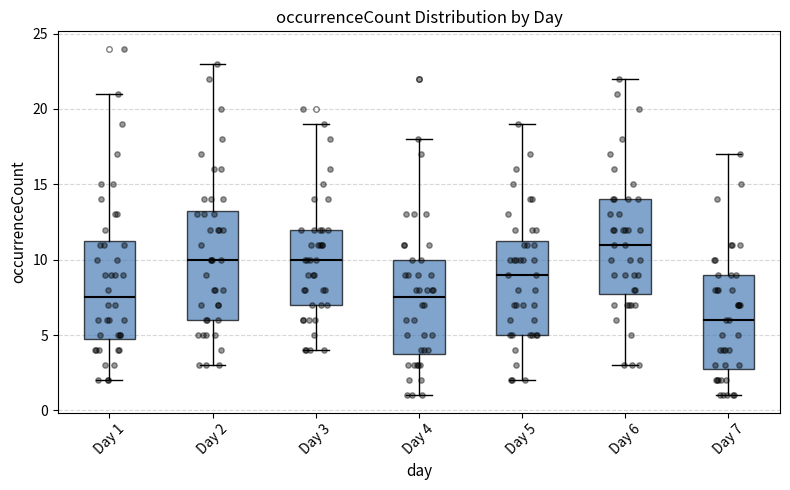

Reading left to right, read every box against the y-axis: the position of its median line, the range the box covers, and the ends of its whiskers. The values are not printed on the chart, so give them approximately, as read against the axis.

Day 1: median 7.5, box 5.0 to 11.5, whiskers 2.0 to 21.0
Day 2: median 10.0, box 6.0 to 13.5, whiskers 3.0 to 23.0
Day 3: median 10.0, box 7.0 to 12.0, whiskers 4.0 to 19.0
Day 4: median 7.5, box 4.0 to 10.0, whiskers 1.0 to 18.0
Day 5: median 9.0, box 5.0 to 11.5, whiskers 2.0 to 19.0
Day 6: median 11.0, box 8.0 to 14.0, whiskers 3.0 to 22.0
Day 7: median 6.0, box 3.0 to 9.0, whiskers 1.0 to 17.0